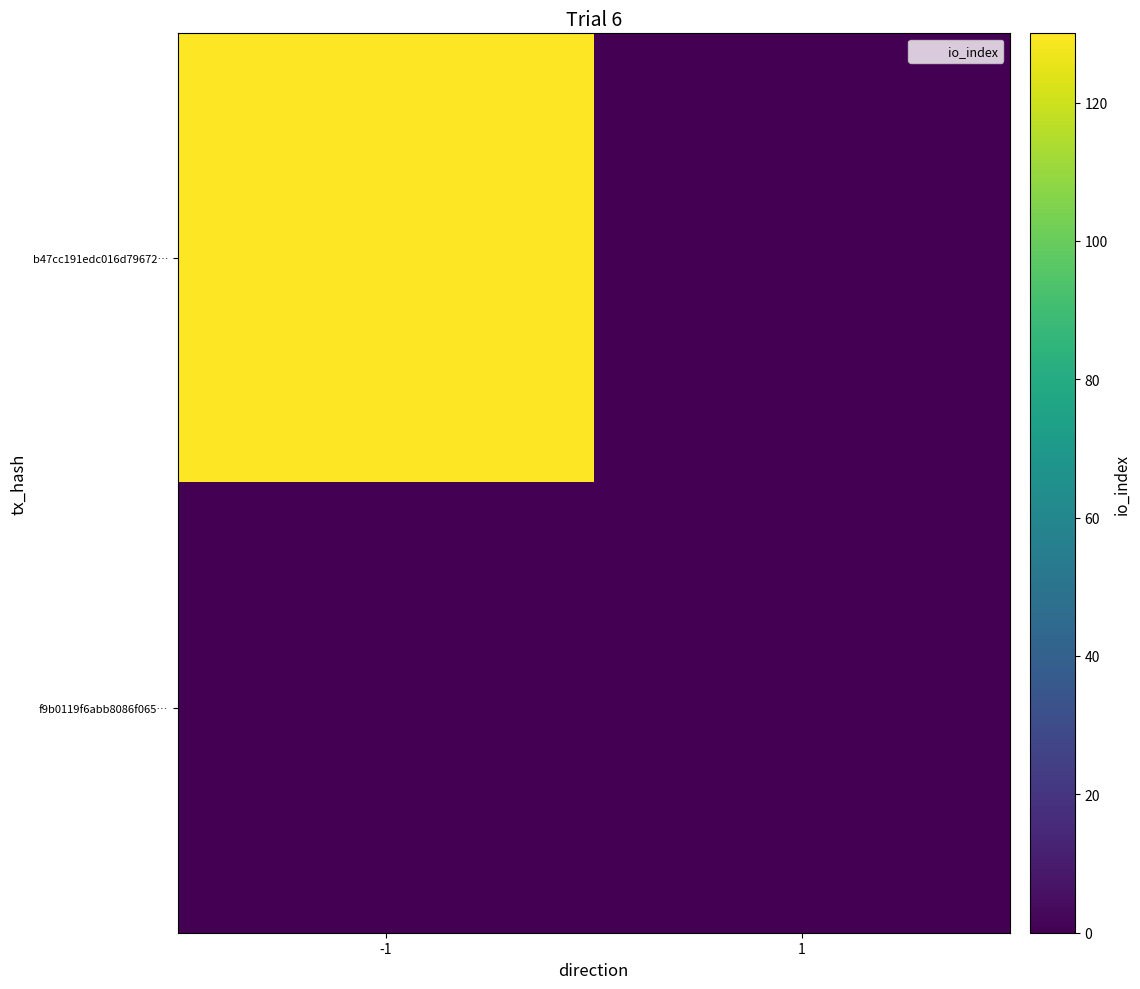

List the series in order of their overall mean, highest first.

b47cc191edc016d79672…, f9b0119f6abb8086f065…